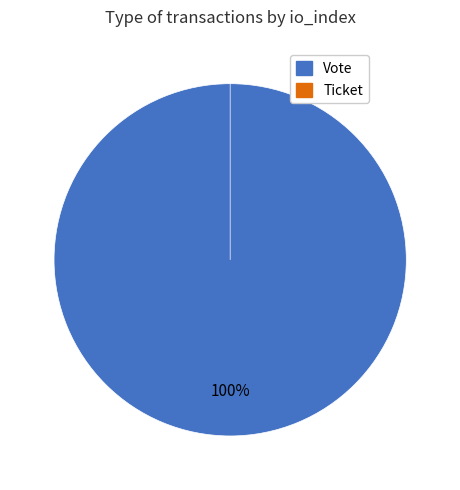

Is Ticket the majority of the pie?

No